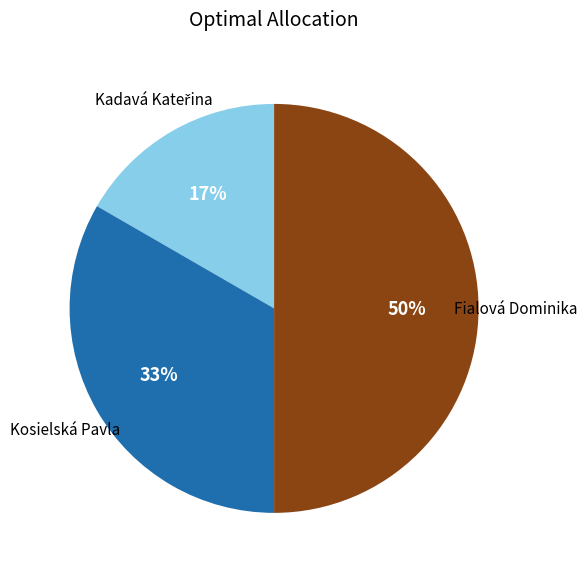

To the nearest percent, what is the average slice percentage?

33%